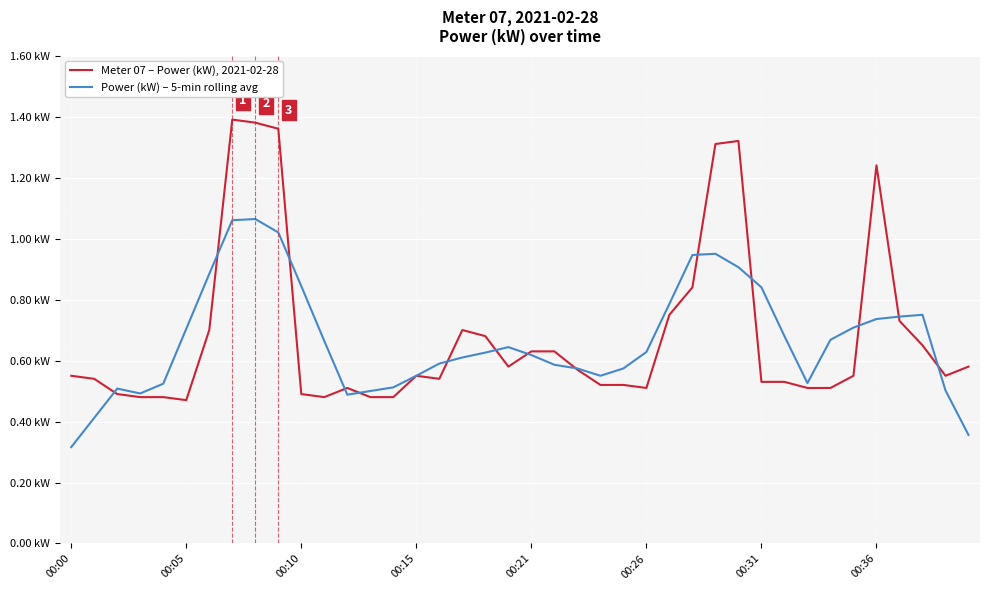

What are all the series names shown in the legend?

Meter 07 – Power (kW), 2021-02-28, Power (kW) – 5-min rolling avg